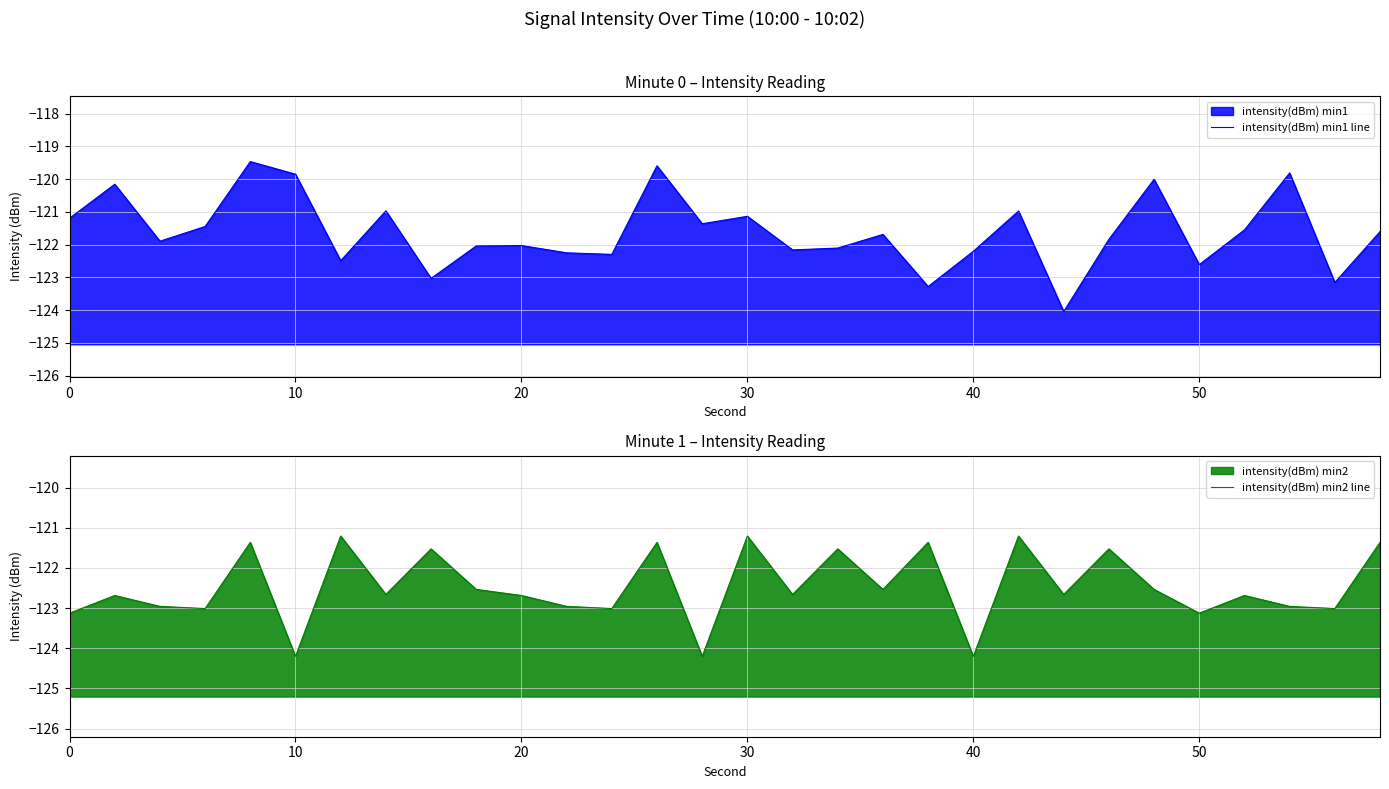

True or false: intensity(dBm) min2 line has more than 1 interior local peaks.

True